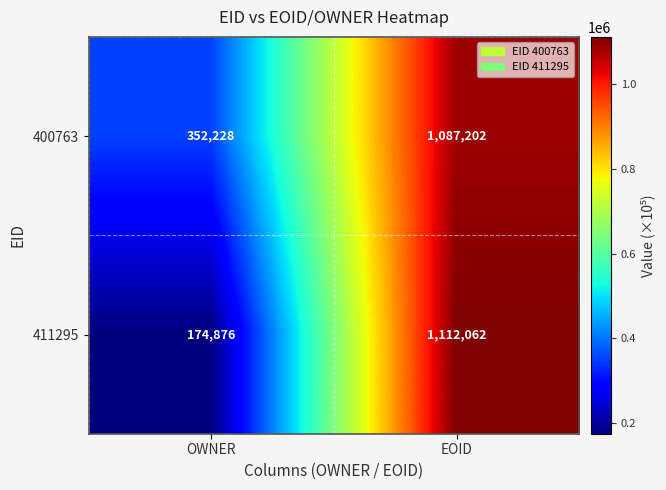

The 400763 series shows 352228 at OWNER. True or false?

True